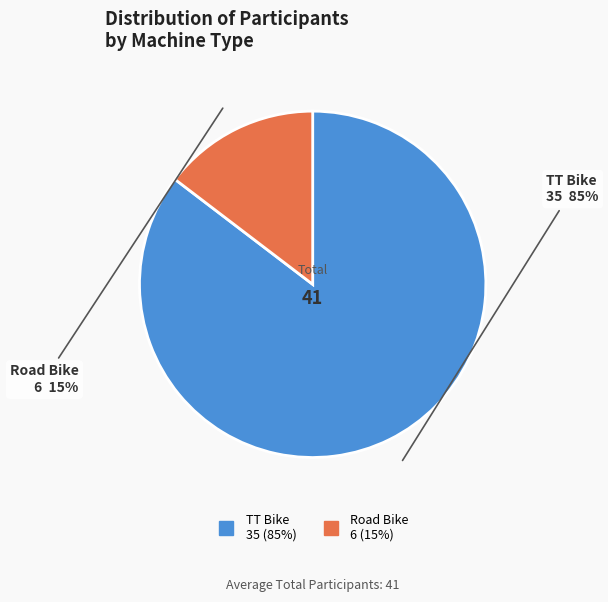

What is the largest slice in the pie chart?

TT Bike